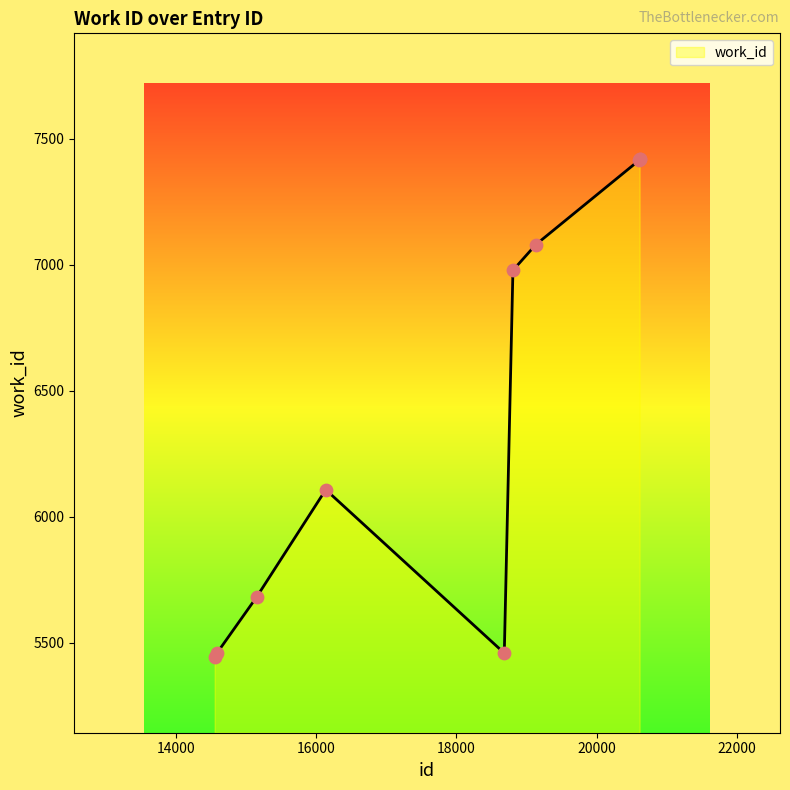

What is the difference between the maximum and minimum values?

1977